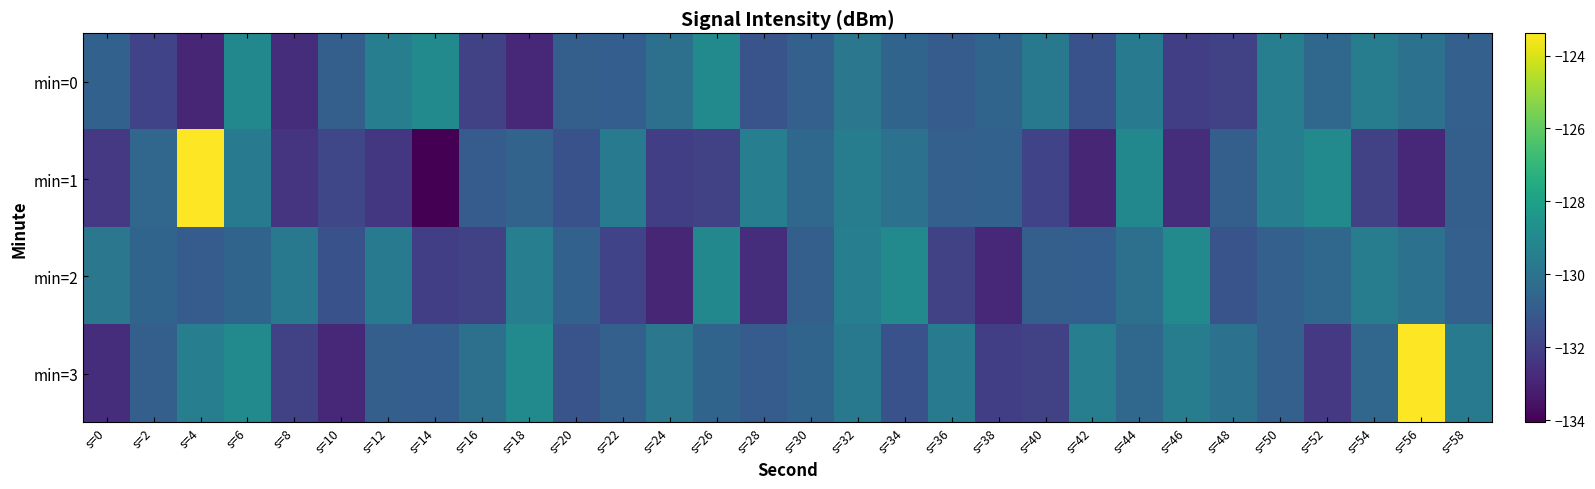

At s=32, list the series in order from largest to smallest.

min=2, min=1, min=3, min=0